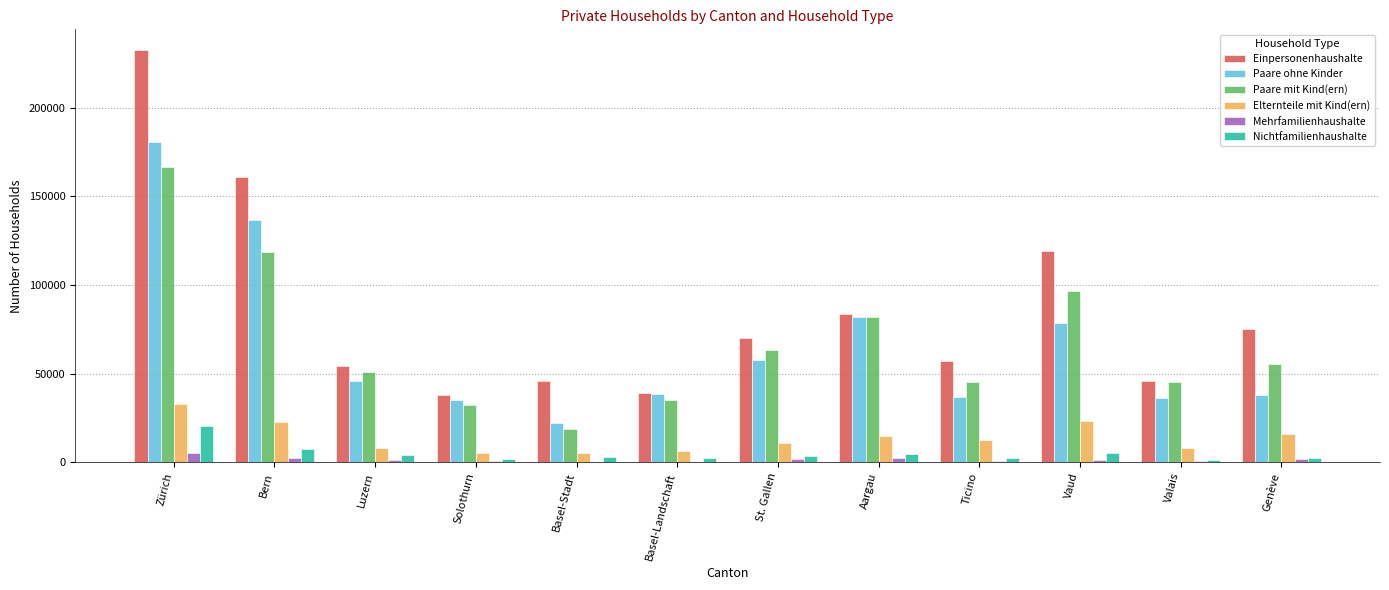

How many groups of bars are there?

12